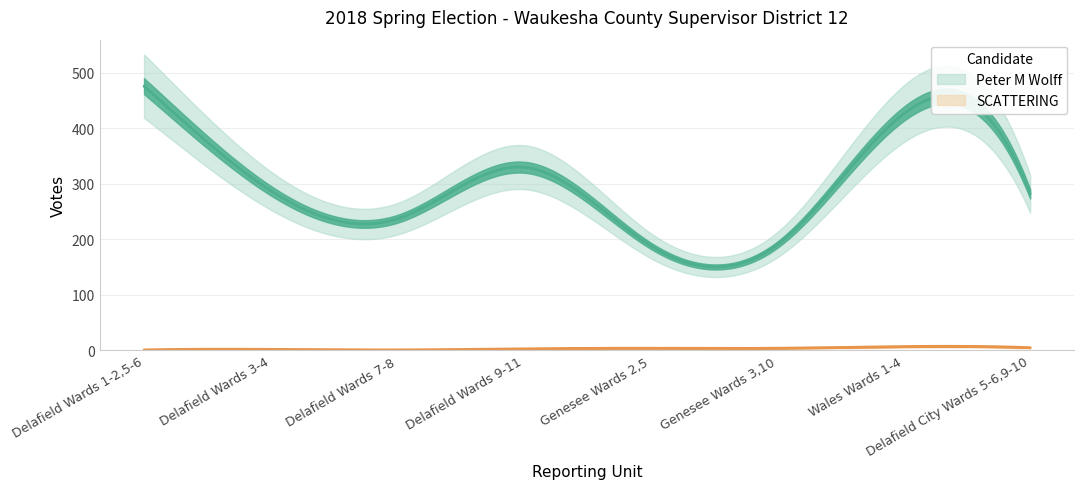

How many categories are shown in the chart?

8